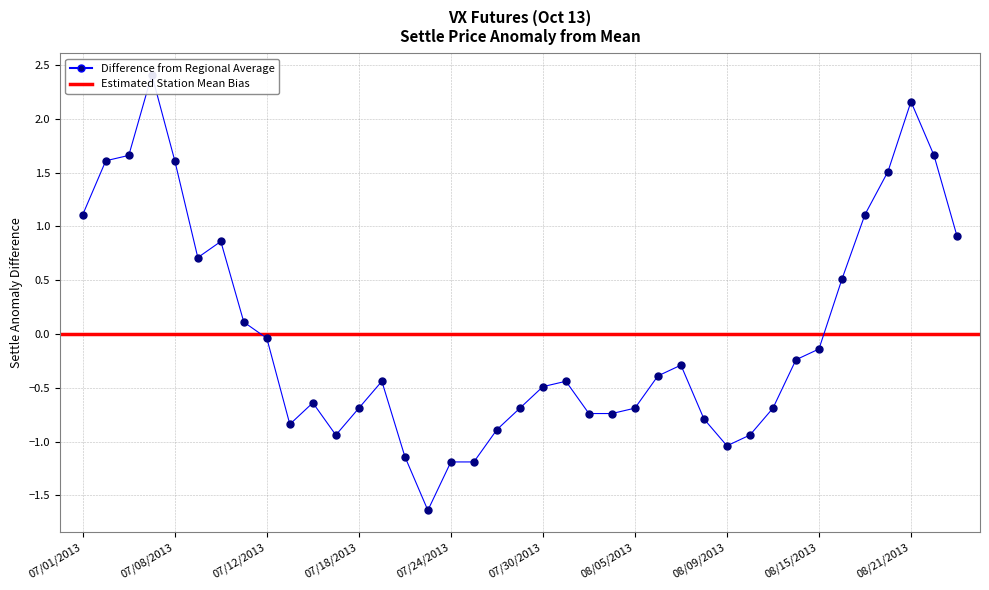

What is the label of the 24th point from the left?

08/02/2013